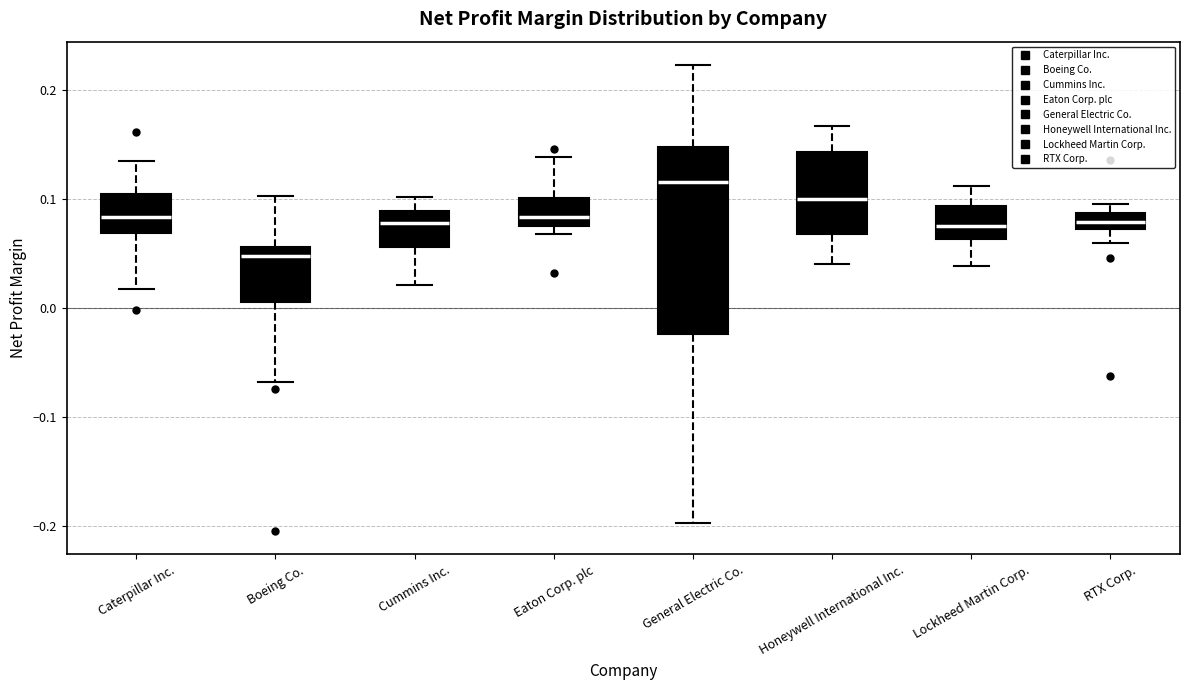

Which box's median line is the highest?

General Electric Co.